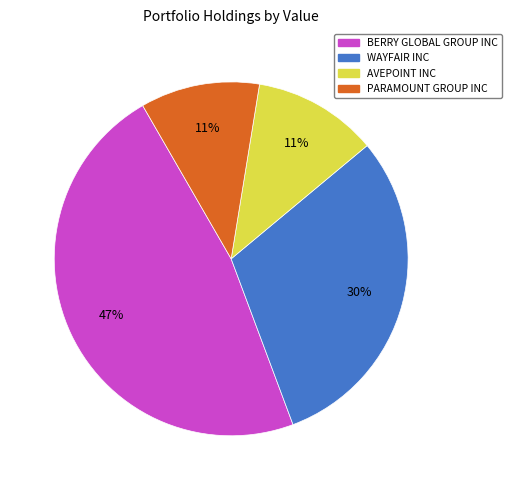

Approximately how many times larger is the value at BERRY GLOBAL GROUP INC compared to PARAMOUNT GROUP INC?

4.3